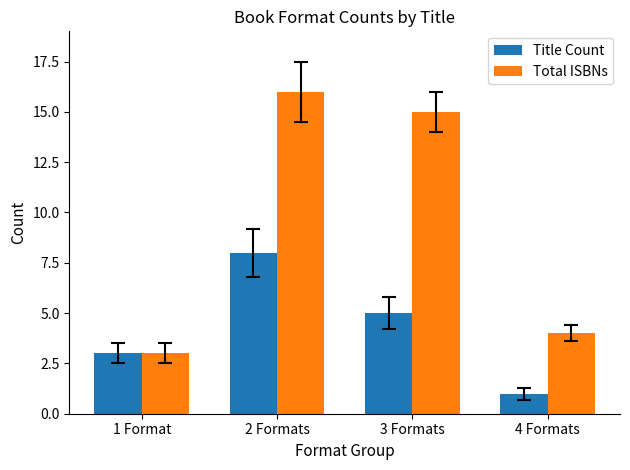

Reading left to right, list all the values displayed in this chart.

Title Count: 1 Format=3	2 Formats=8	3 Formats=5	4 Formats=1
Total ISBNs: 1 Format=3	2 Formats=16	3 Formats=15	4 Formats=4